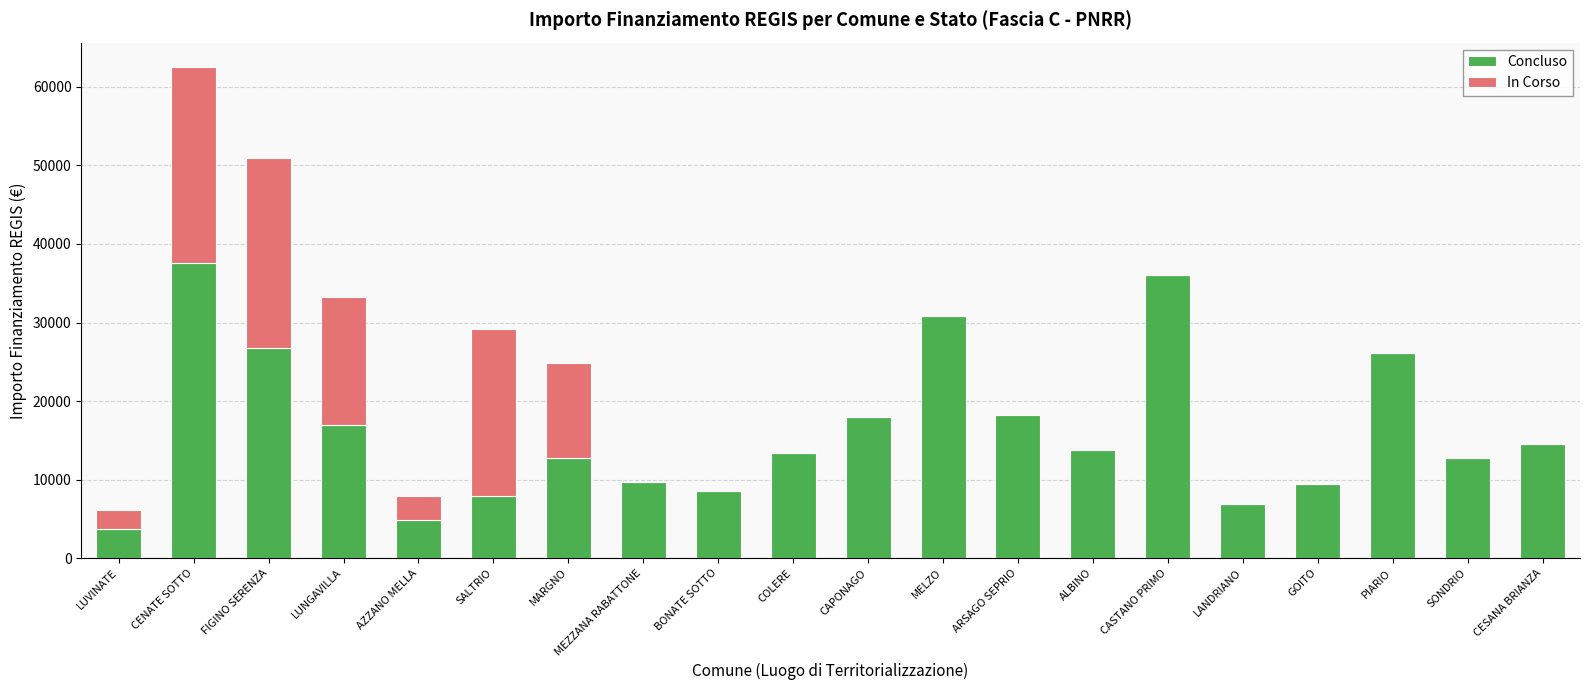

What is the sum of all Concluso values?

328574